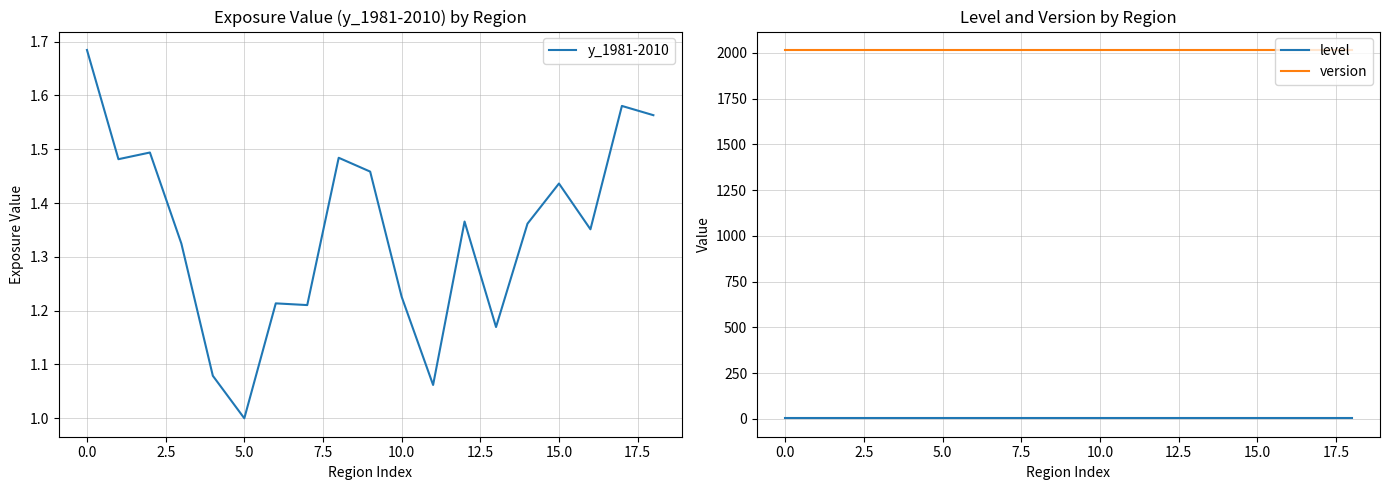

What is the maximum value shown in the chart?

2016.0